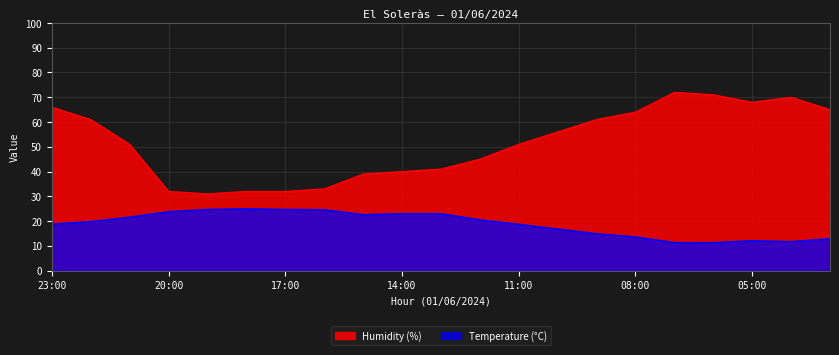

The Temperature (°C) series shows 18.8 at 23:00. True or false?

True